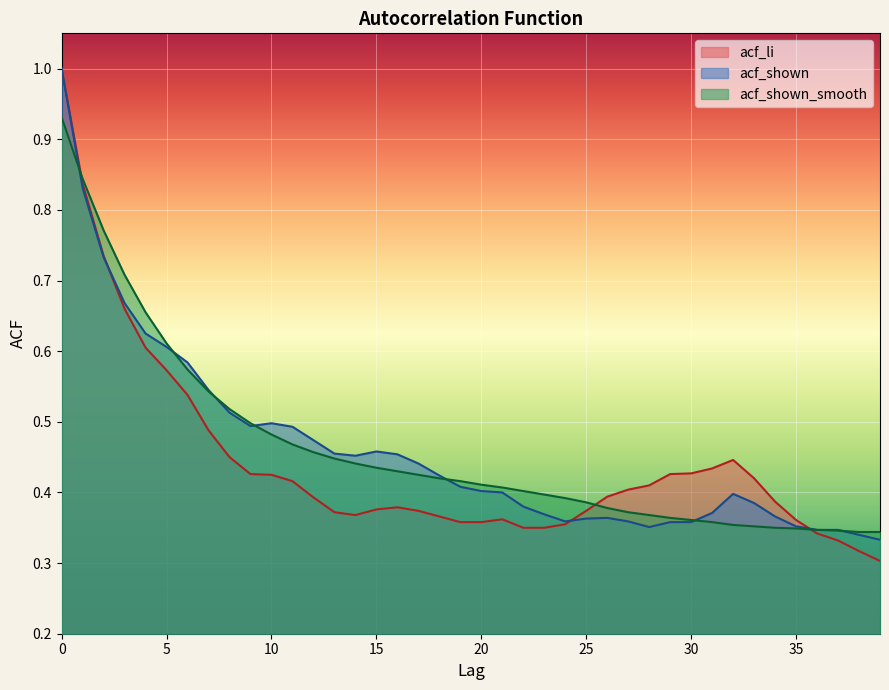

What is the sum of the acf_shown_smooth values at 7 and 13?

1.0